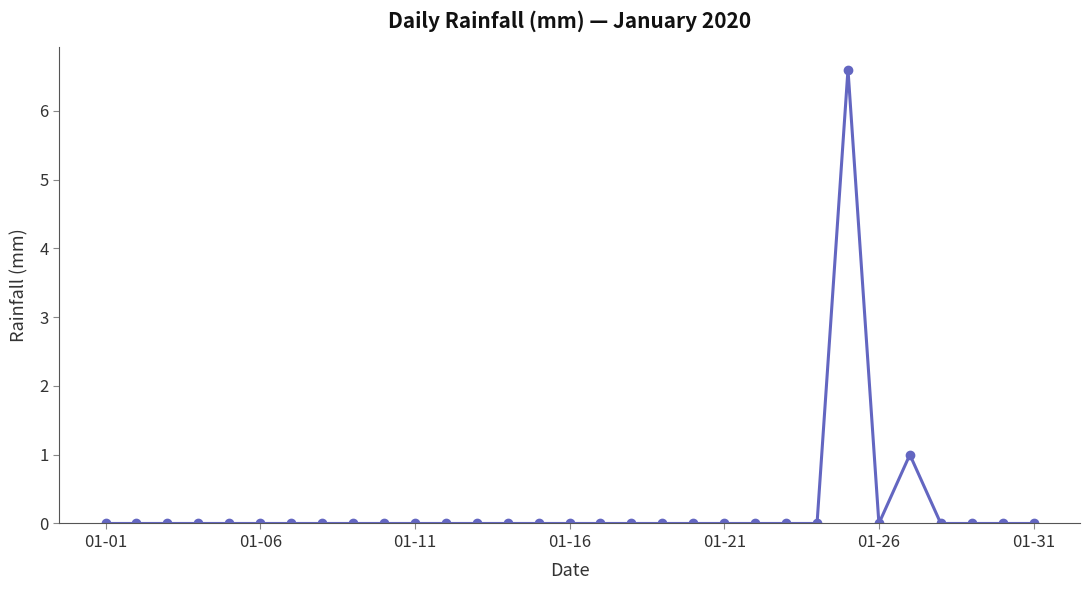

What is the greatest value displayed?

6.6